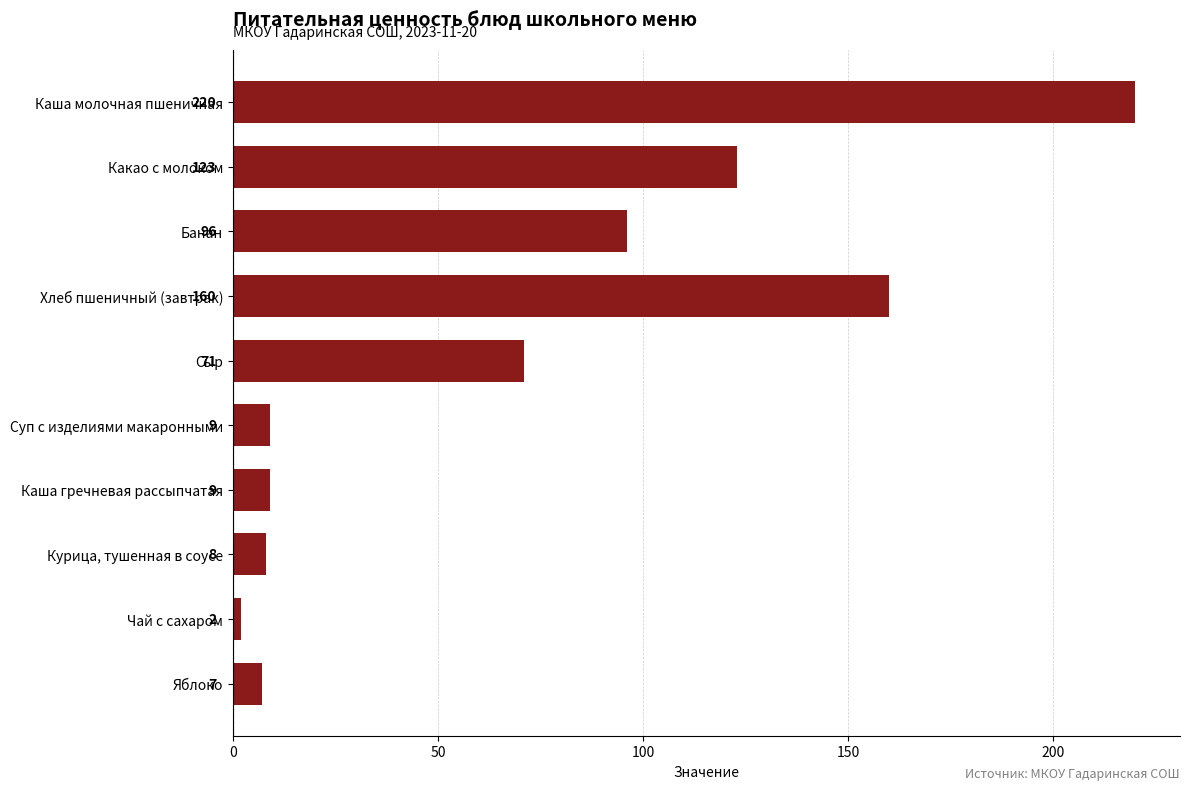

What is the difference between the maximum and minimum values?

218